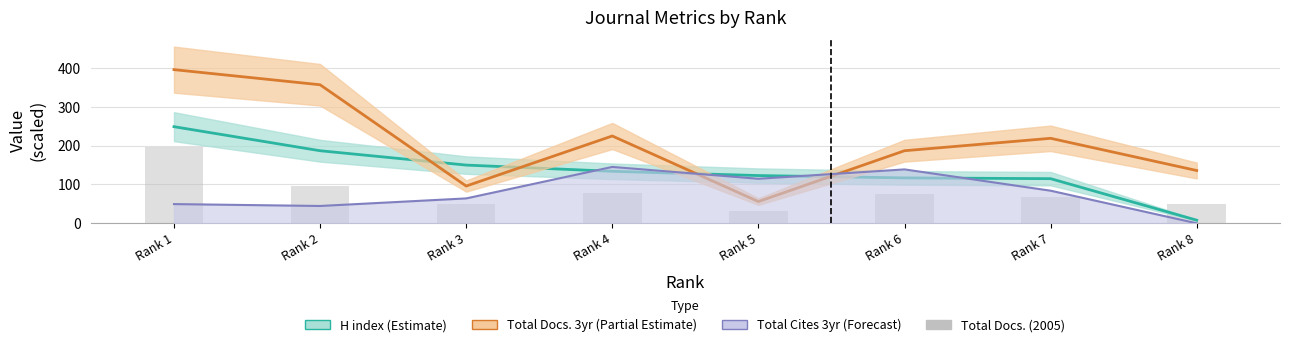

How many bars are there in total?

8